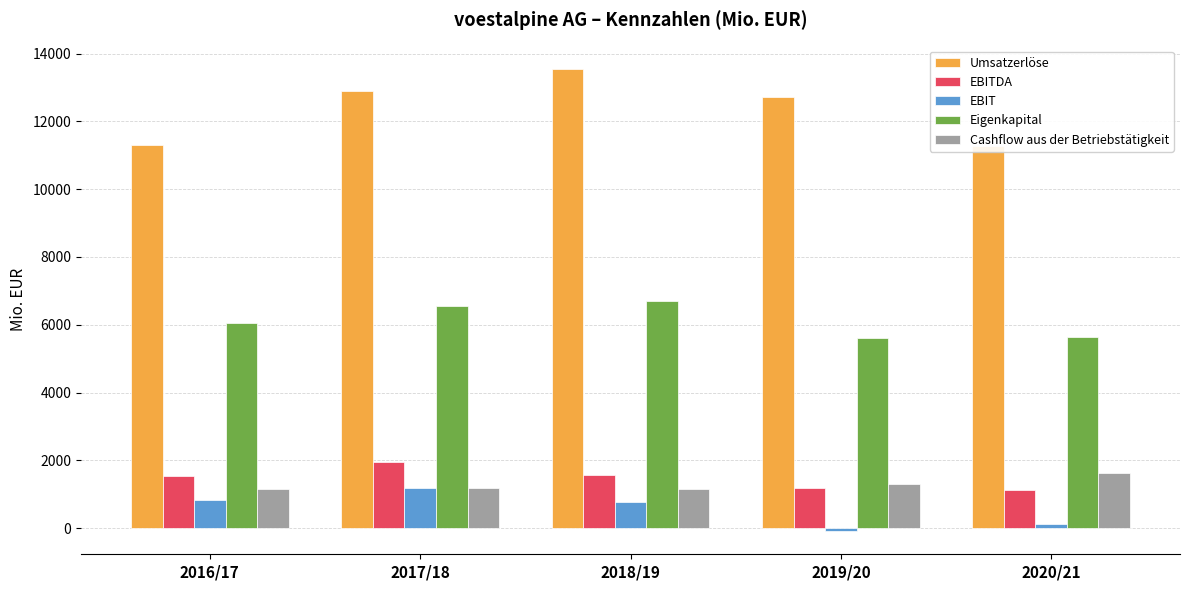

At which label is Eigenkapital closest to 6162?

2016/17